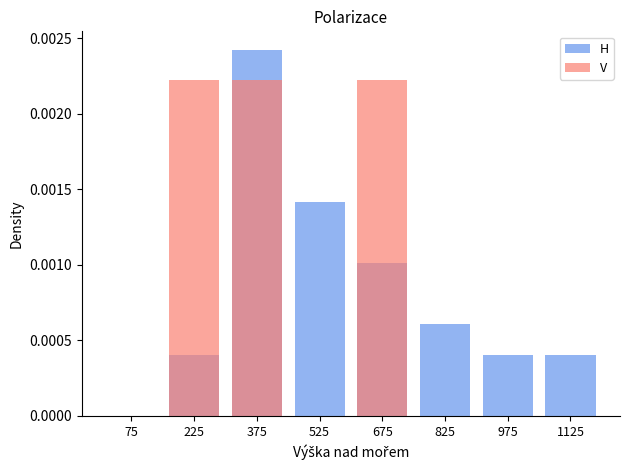

Reading left to right, list all the values displayed in this chart.

H: 75=0.0	225=0.0	375=0.0	525=0.0	675=0.0	825=0.0	975=0.0	1125=0.0
V: 75=0.0	225=0.0	375=0.0	525=0.0	675=0.0	825=0.0	975=0.0	1125=0.0